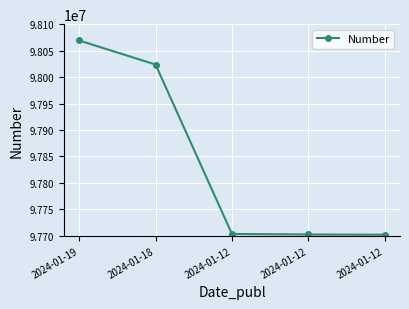

What is the change in value from 2024-01-18 to 2024-01-12?

-320178